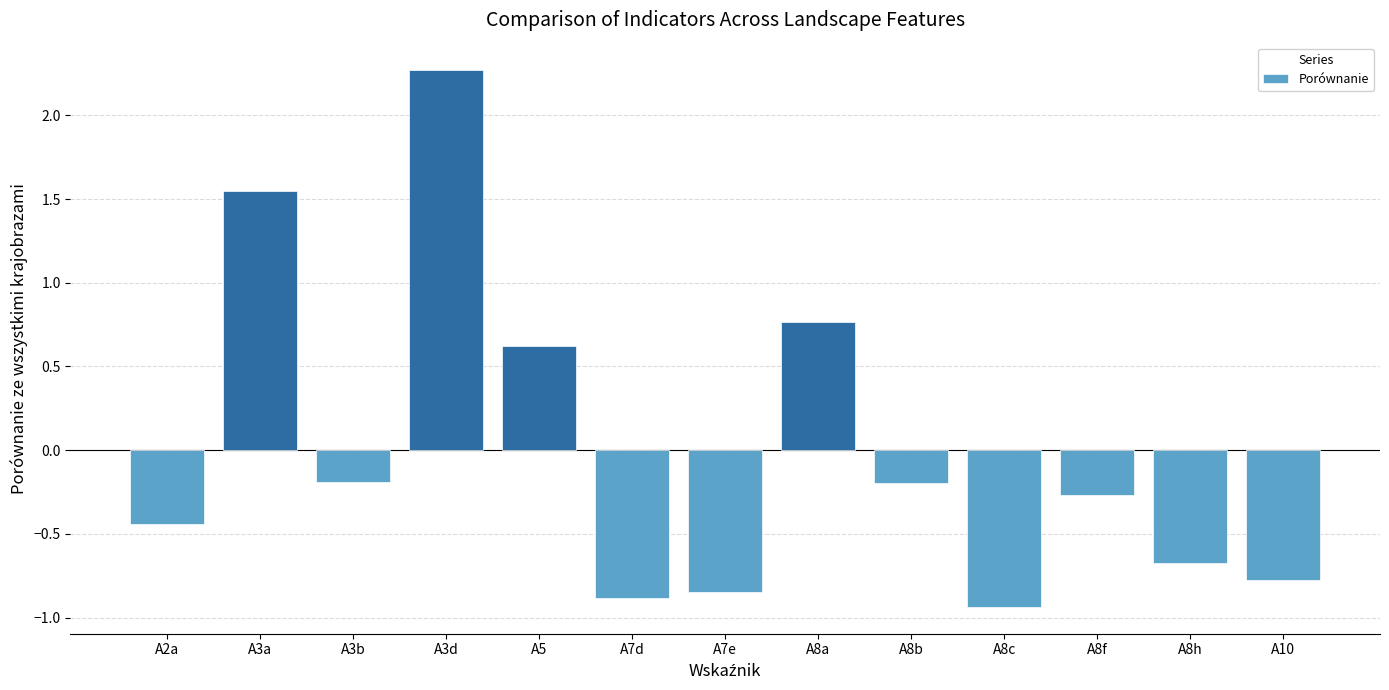

At which category does the chart reach its peak across all series?

A3d